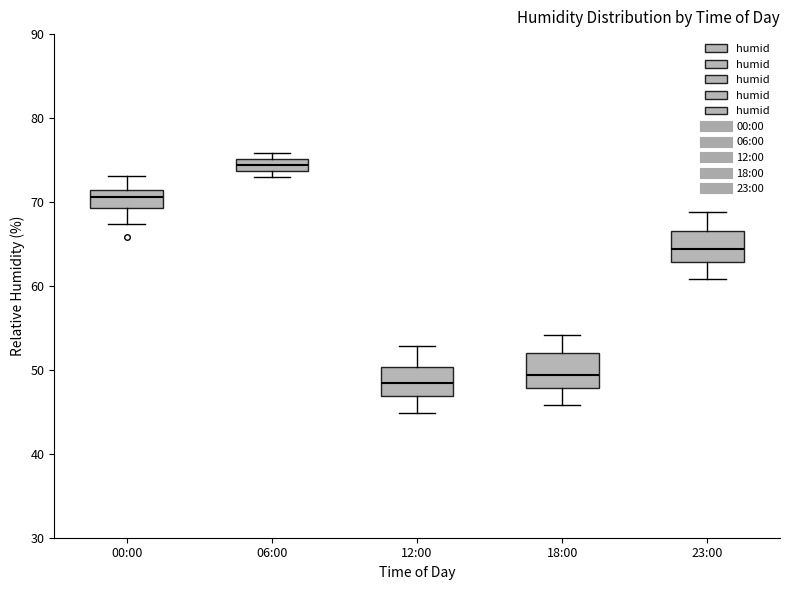

Where is the lower edge of the box for 18:00 on the y-axis? The values are not printed on the chart, so give them approximately, as read against the axis.

48